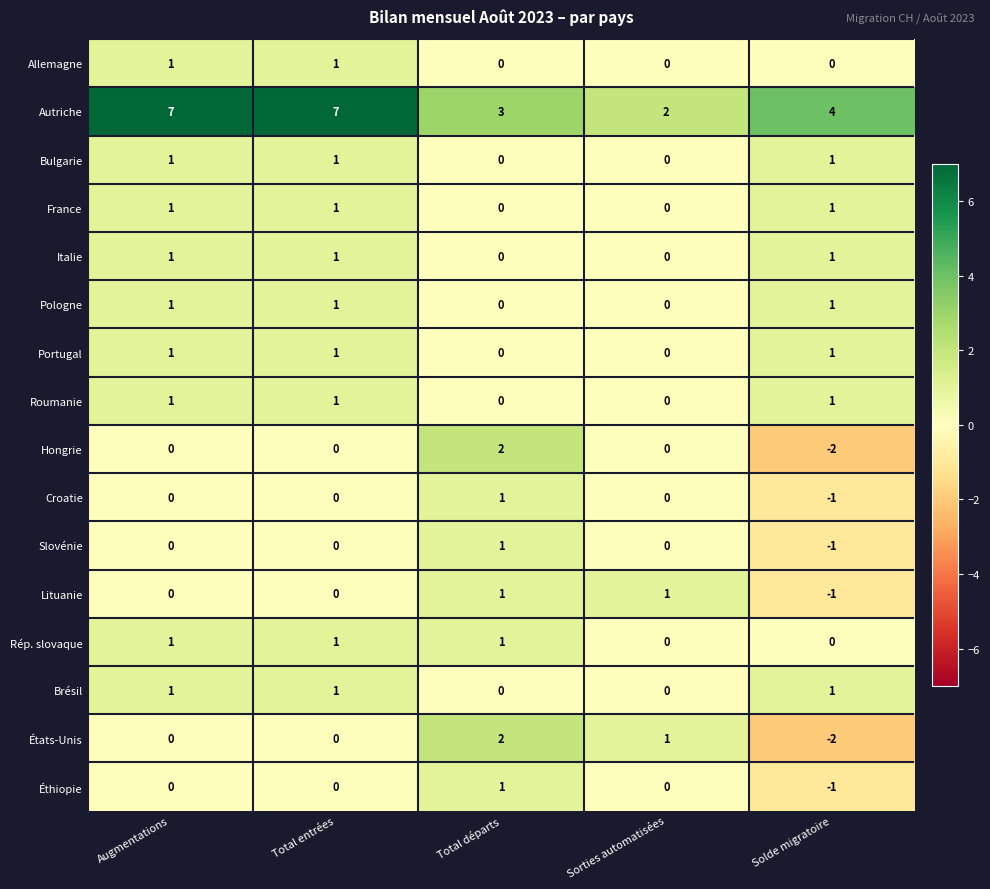

Which category has the lowest value across all series?

Solde migratoire